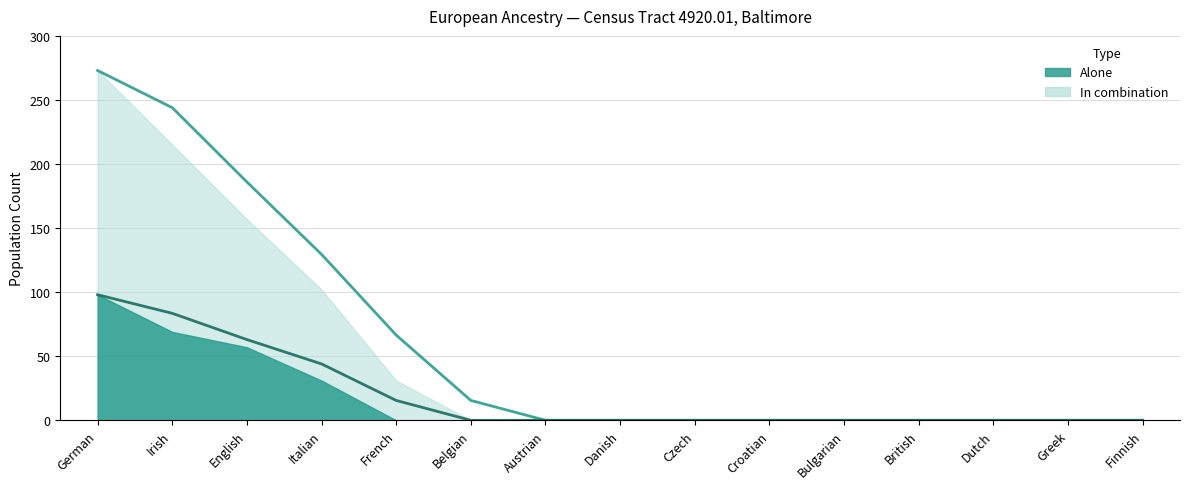

Reading left to right, extract all data points from this chart.

alone: English=57	French=0	Finnish=0	German=98	Greek=0	Irish=69	Italian=31	Dutch=0	Danish=0	Czech=0	Croatian=0	Bulgarian=0	British=0	Belgian=0	Austrian=0
in_combination: English=157	French=31	Finnish=0	German=273	Greek=0	Irish=215	Italian=102	Dutch=0	Danish=0	Czech=0	Croatian=0	Bulgarian=0	British=0	Belgian=0	Austrian=0